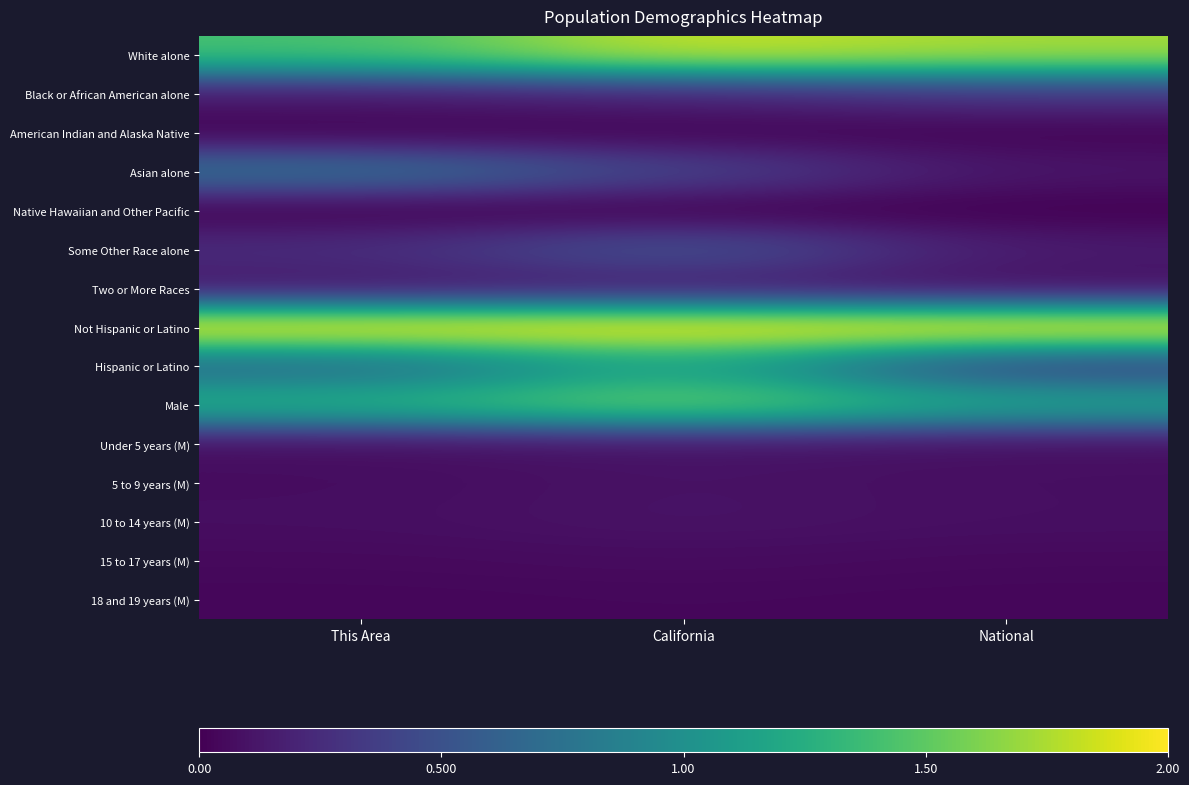

At which category does the chart reach its minimum across all series?

This Area